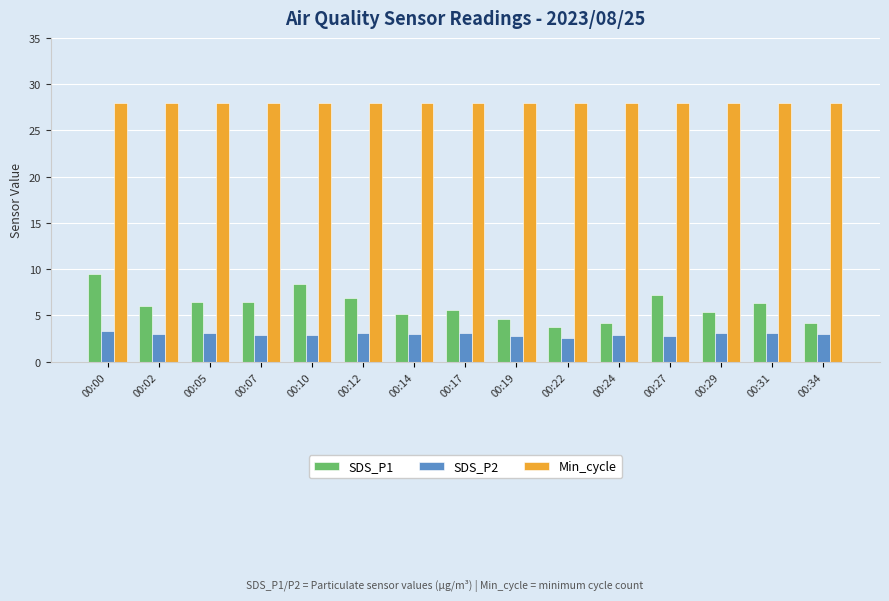

Where is SDS_P1 nearest to the value 6?

00:02